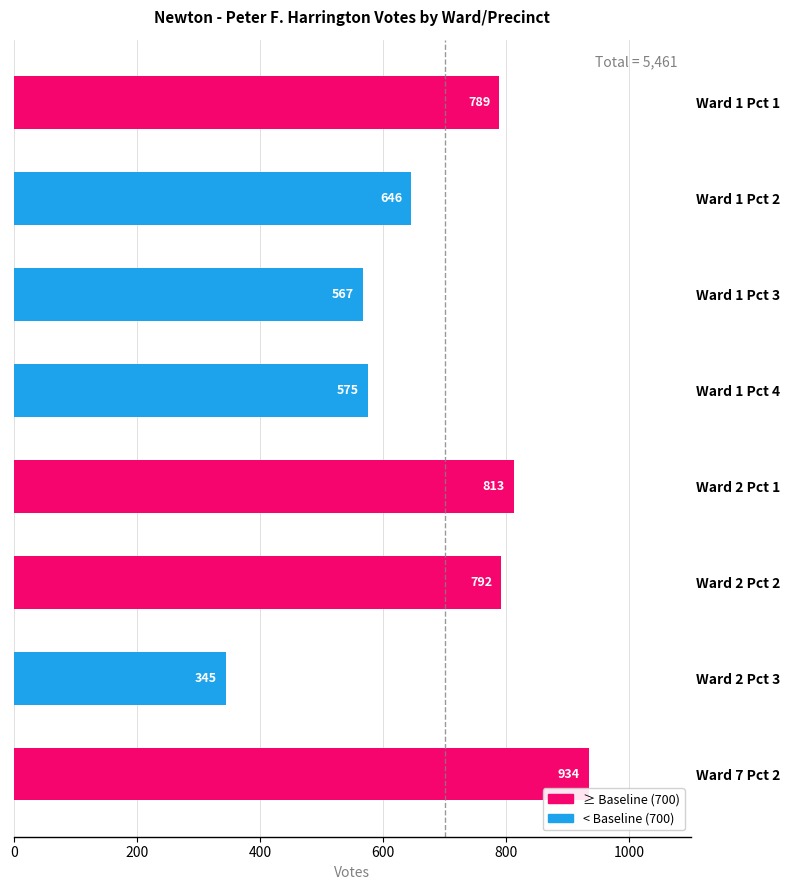

The chart shows a value of 792 at Ward 2 Pct 2. True or false?

True